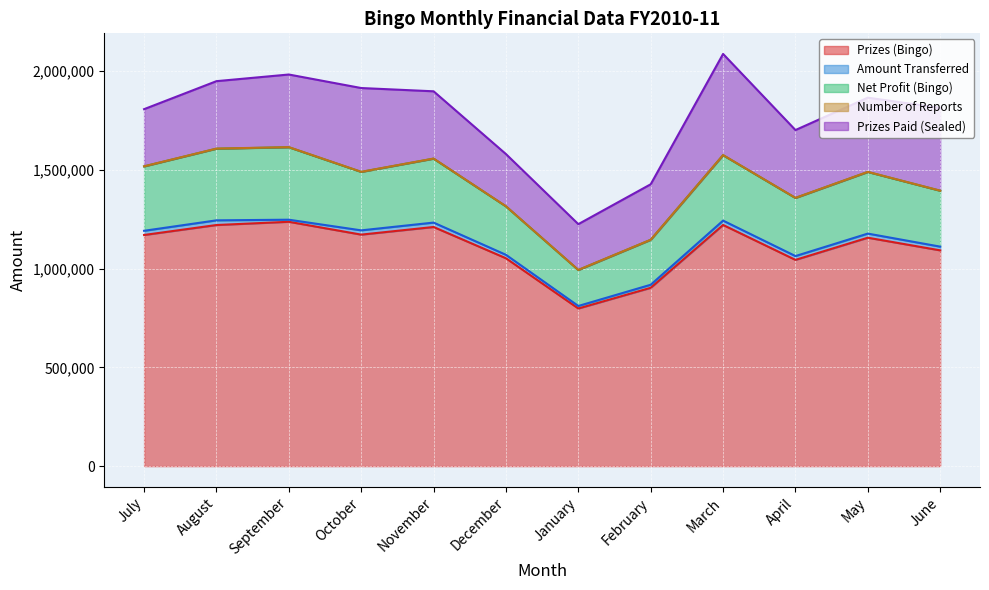

How many lines are shown in the chart?

5